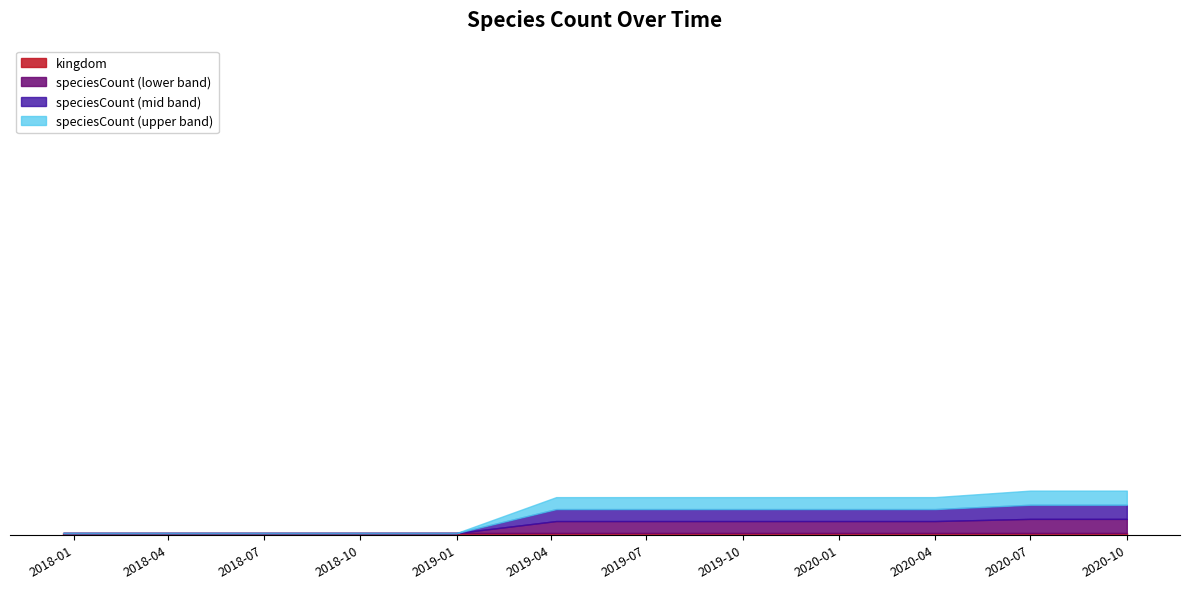

Does the chart have visible grid lines?

No